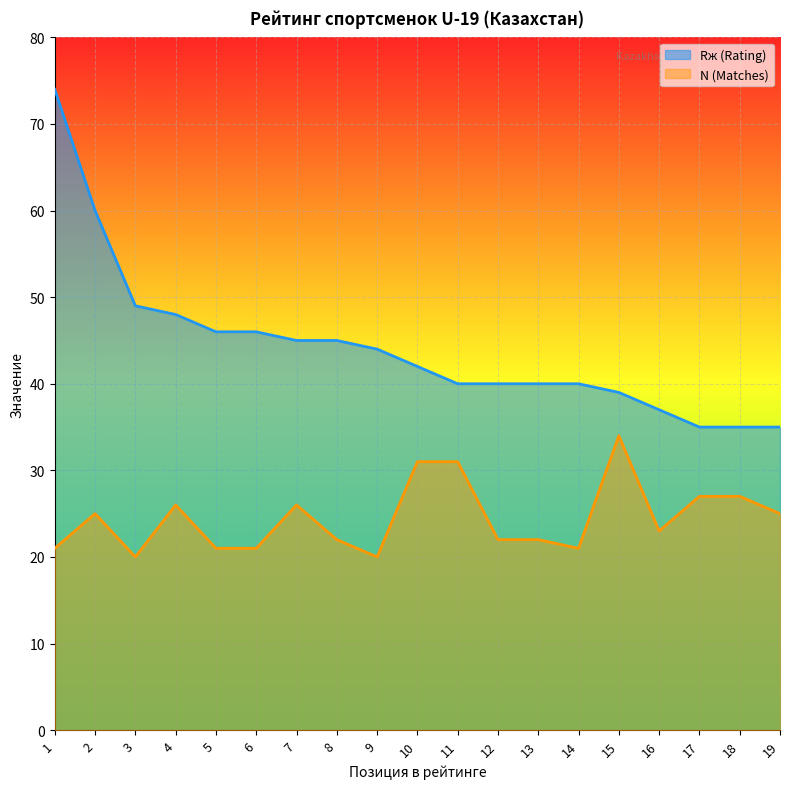

Is the value of N (Matches) at 8 greater than the value of Rж (Rating) at 19?

No